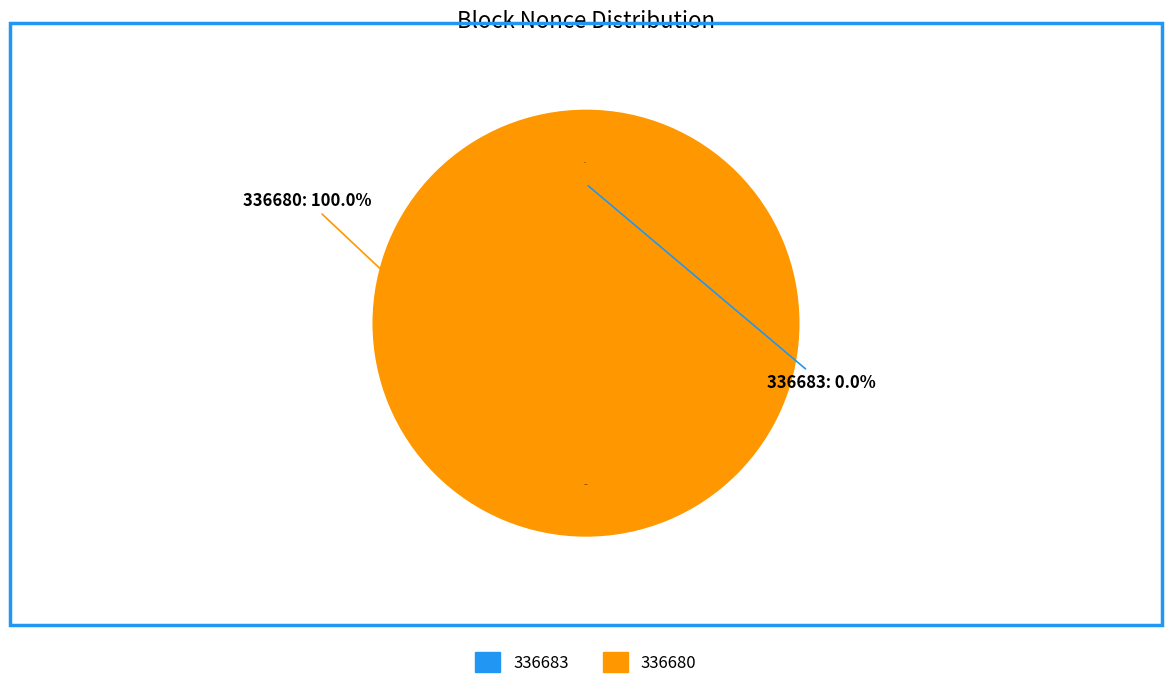

Rank the categories by value from lowest to highest.

336683, 336680